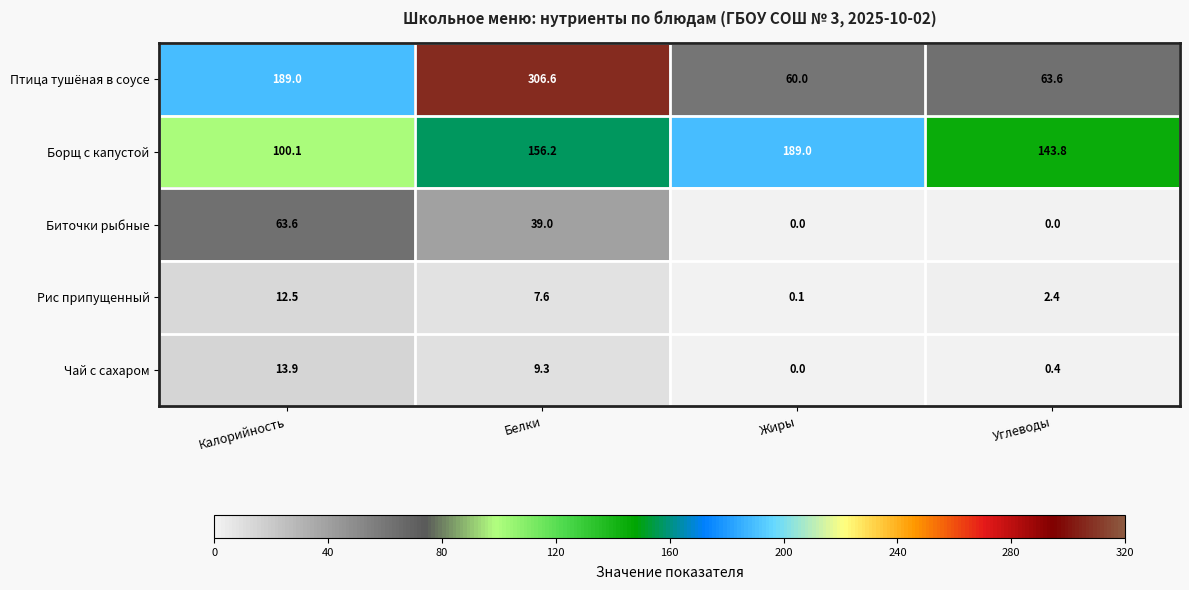

The Биточки рыбные series shows 0.0 at Углеводы. True or false?

True